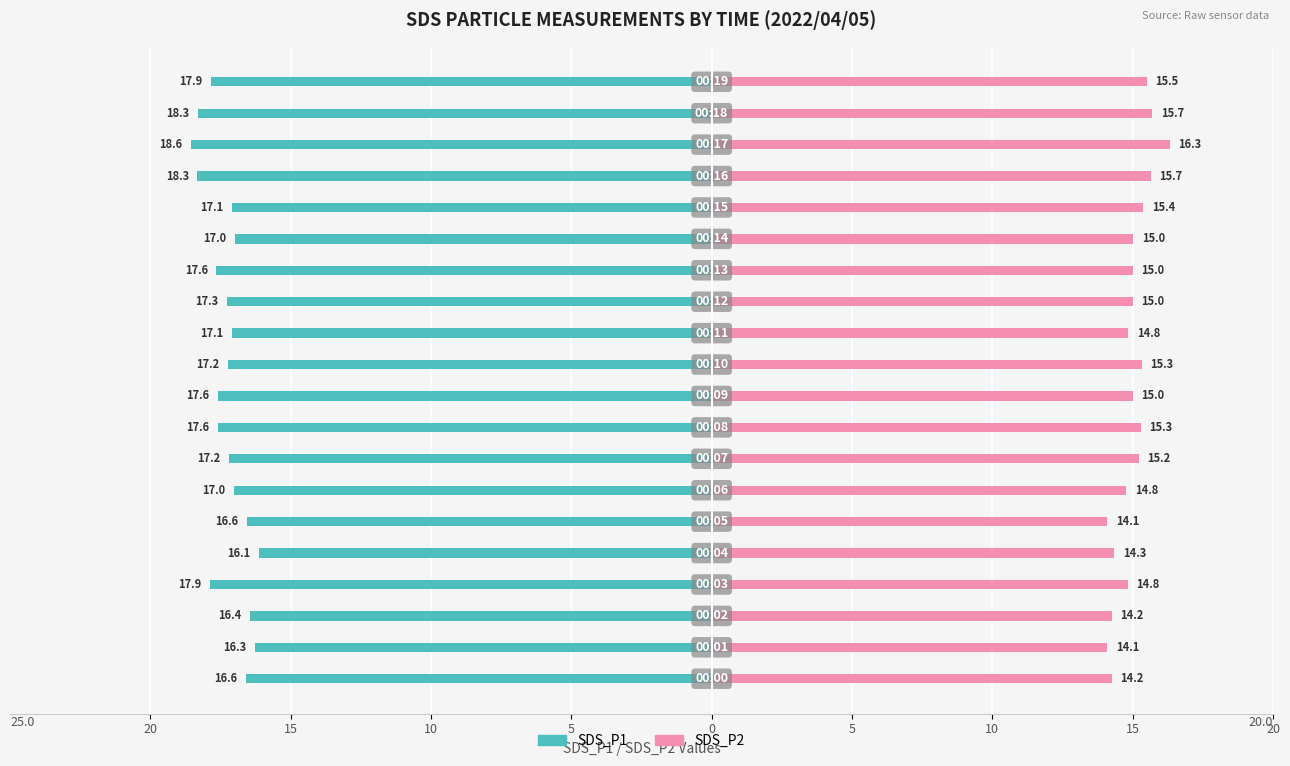

What are all the series names shown in the legend?

SDS_P1, SDS_P2